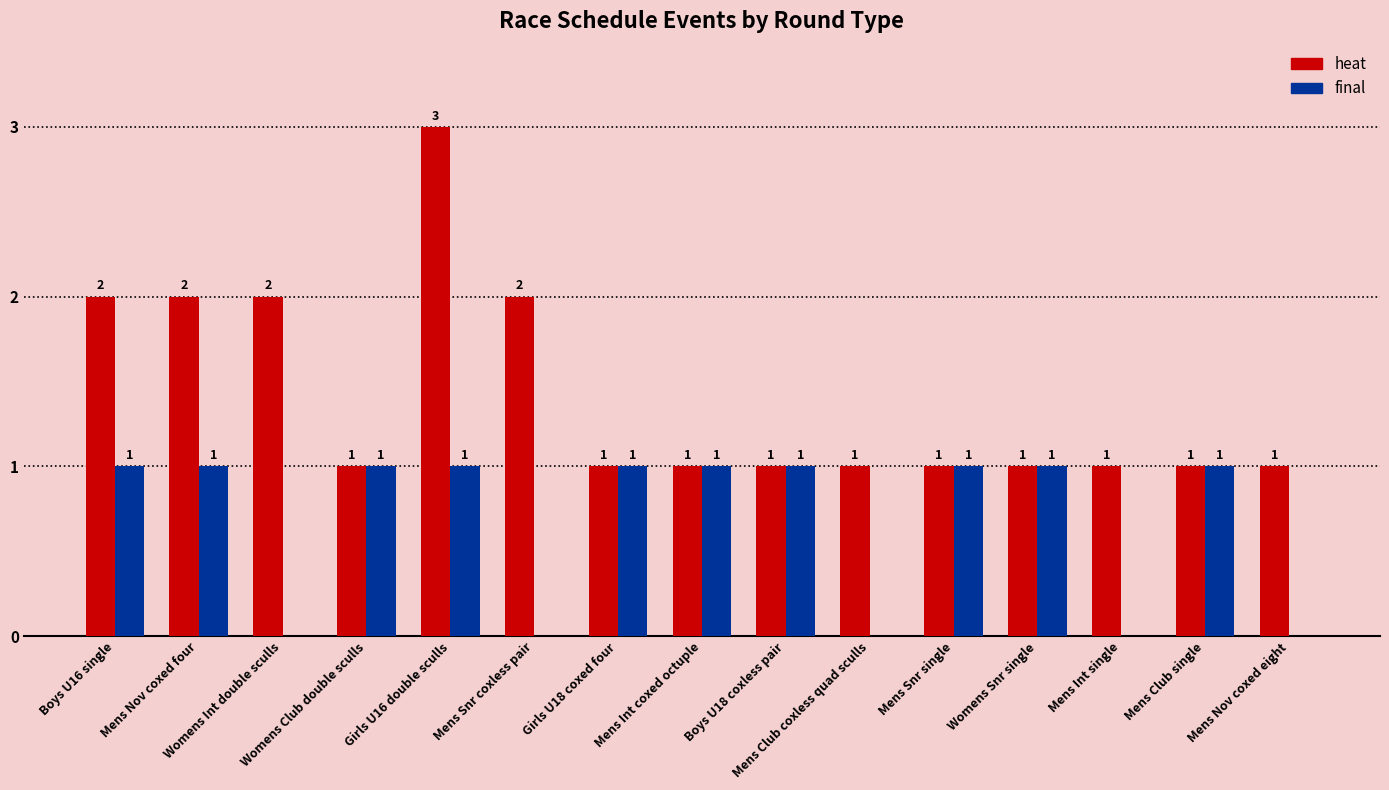

Reading left to right, transcribe all the data shown in this chart.

heat: 2	2	2	1	3	2	1	1	1	1	1	1	1	1	1
final: 1	1	0	1	1	0	1	1	1	0	1	1	0	1	0